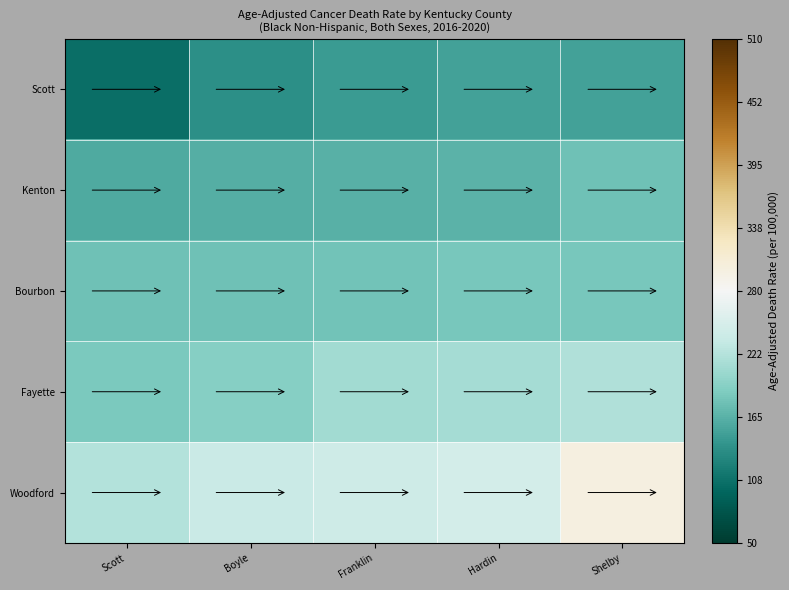

Which series has the largest range (max minus min)?

Woodford